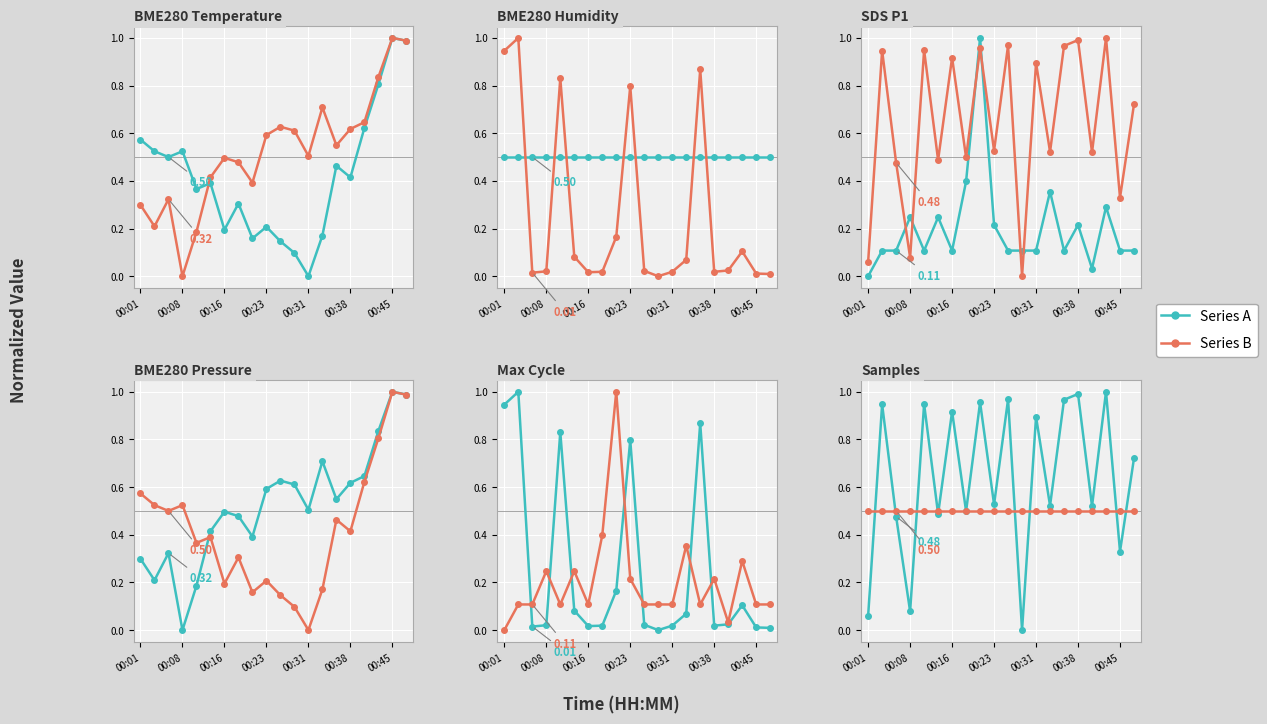

What position from the left is 00:16?

3